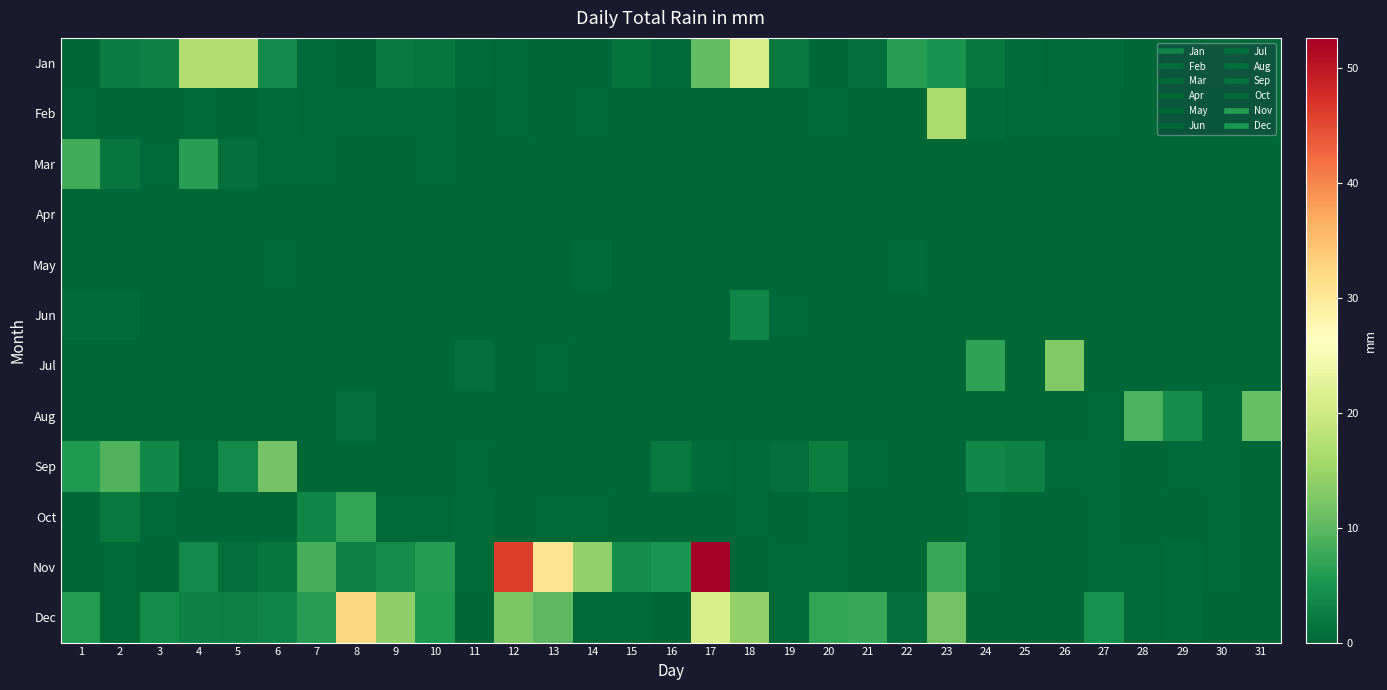

At which category is the sum across all series the highest?

17